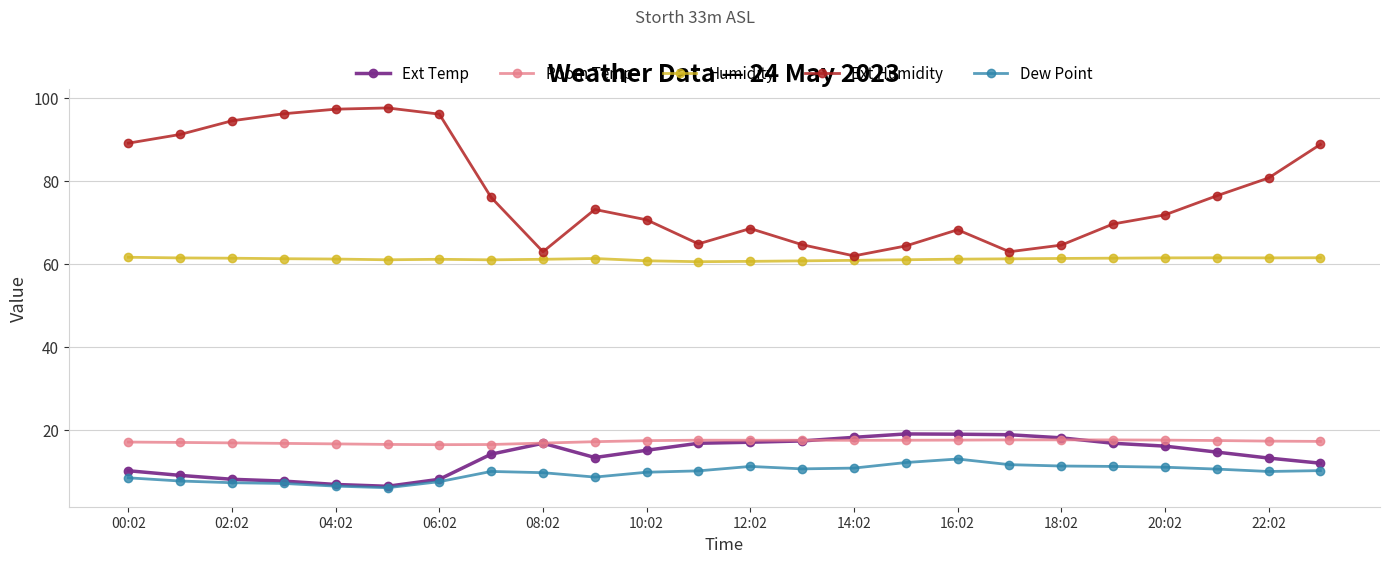

What is the value of the Room Temp point at the 10th from the left?

17.1